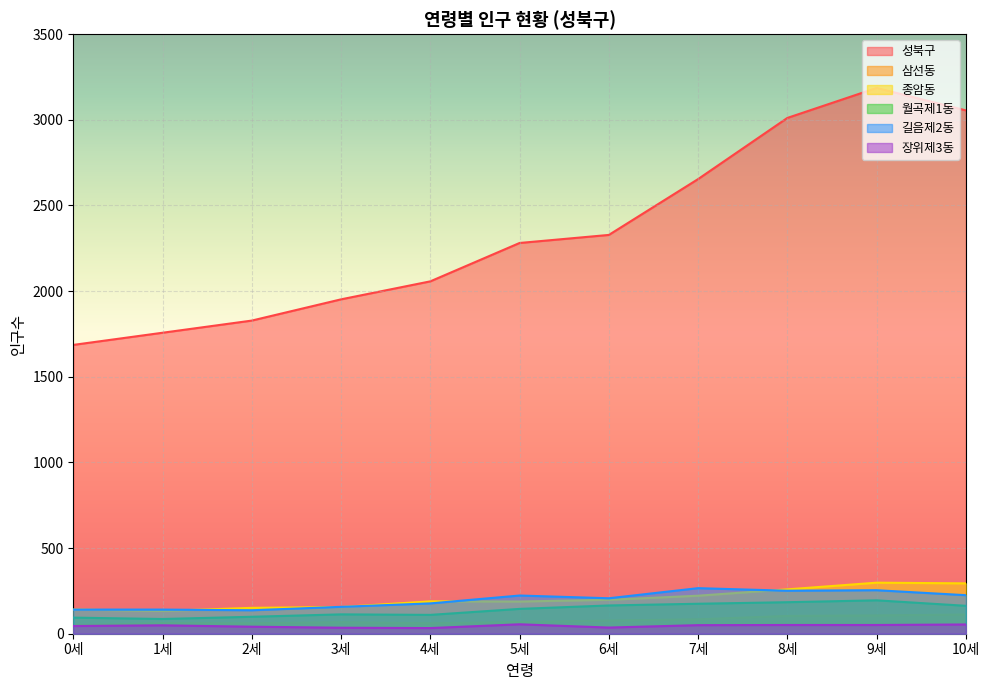

Does the chart display data point markers on the line(s)?

No